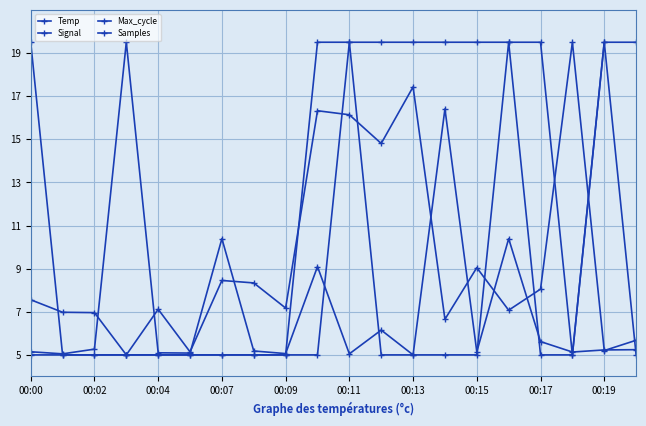

What is the label of the 5th point from the right?

15